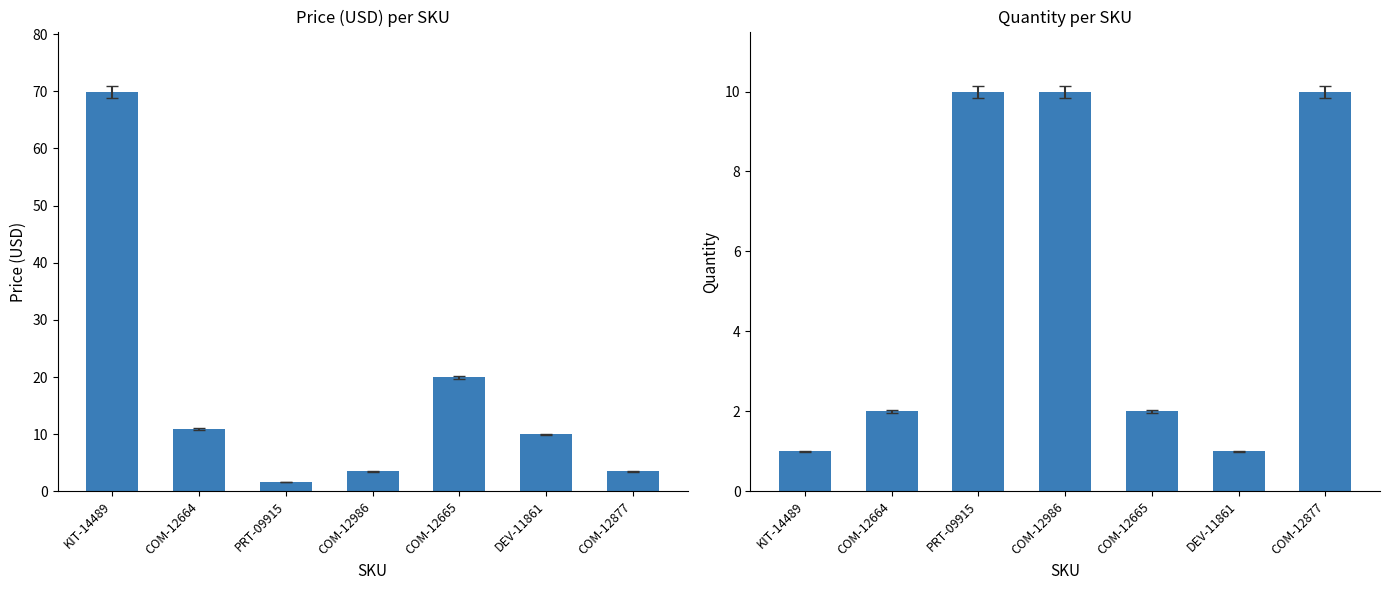

What is the value of the Quantity bar at the 7th from the left?

10.0